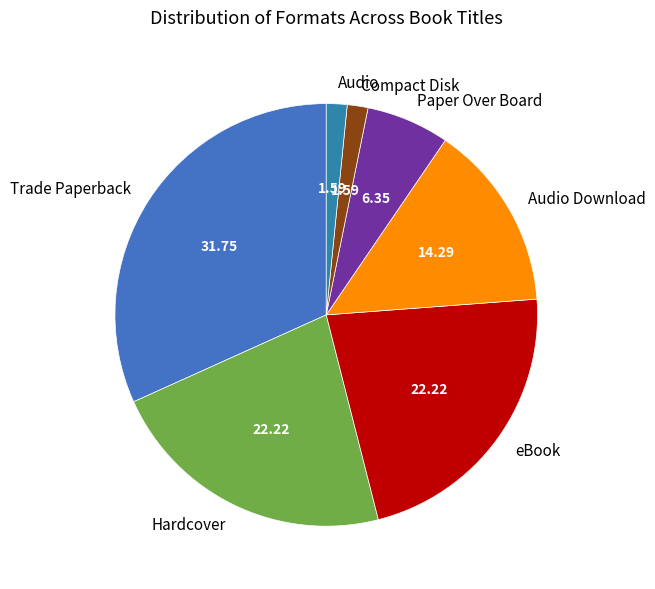

Which category has the biggest portion of the pie?

Trade Paperback